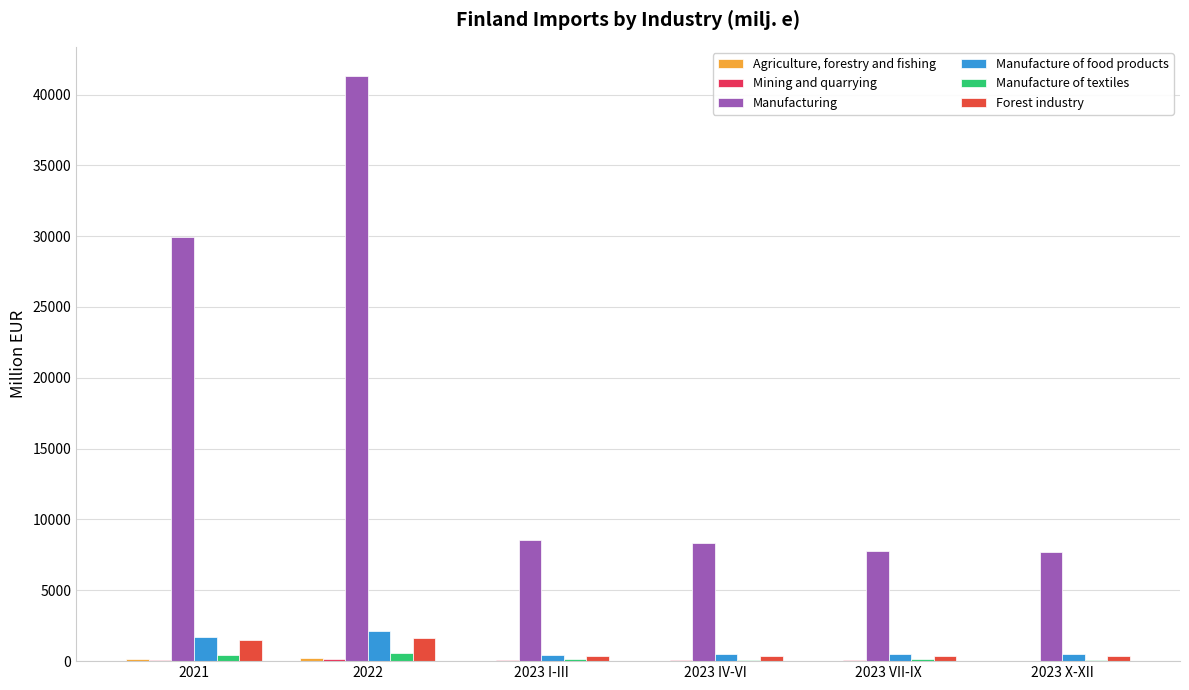

What is the value of the Forest industry bar at the 3rd from the left?

376.8